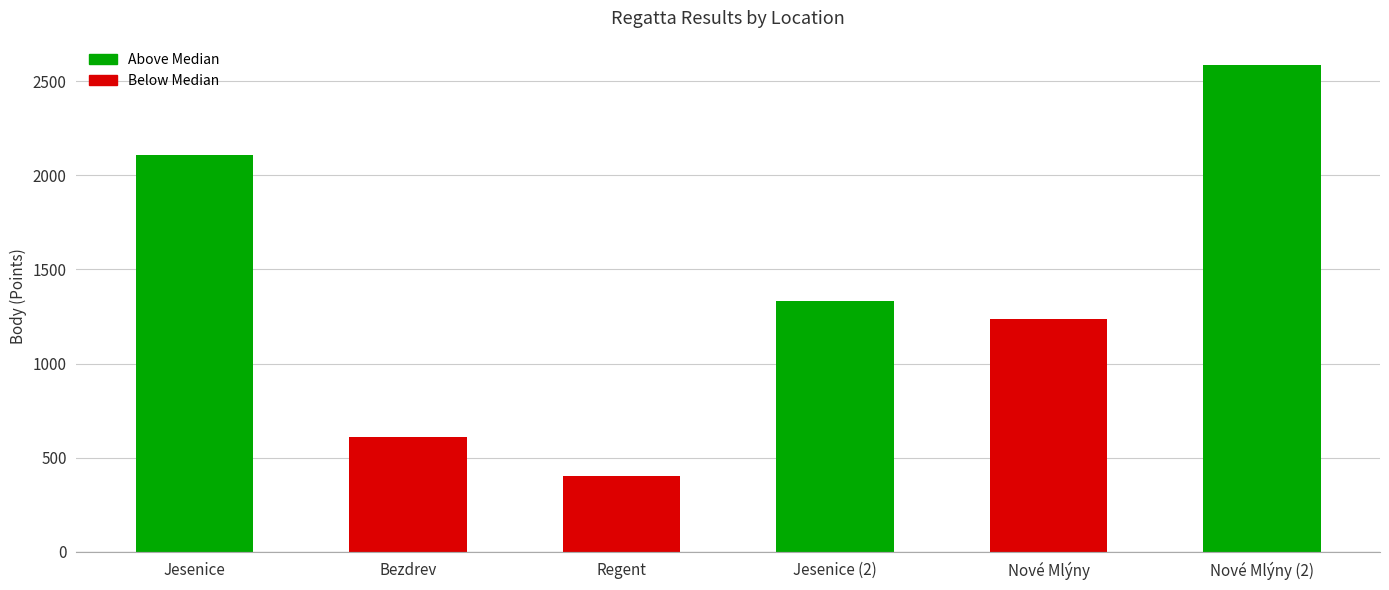

Where does the data first go above 1330?

Jesenice